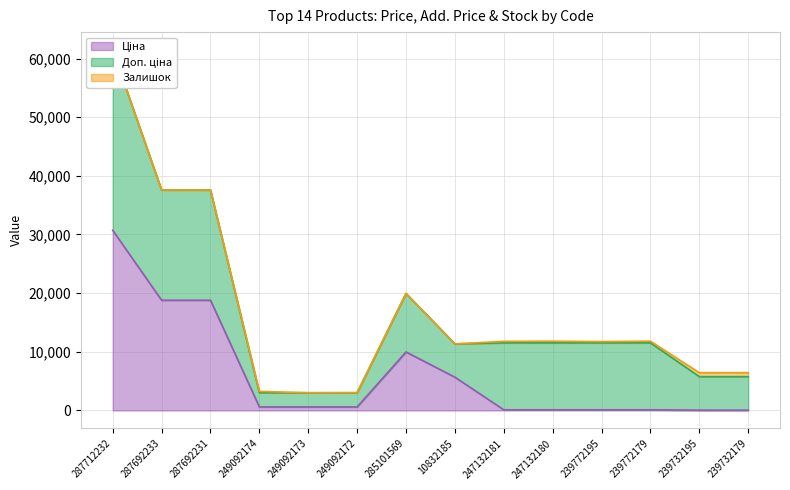

Reading left to right, extract all data points from this chart.

Ціна: 287712232=30717.1	287692233=18796.8	287692231=18796.8	249092174=603.7	249092173=603.7	249092172=603.7	285101569=9975.0	10832185=5673.8	247132181=114.1	247132180=114.1	239772195=114.1	239772179=114.1	239732195=57.0	239732179=57.0
Доп. ціна: 287712232=30717.1	287692233=18796.8	287692231=18796.8	249092174=2414.8	249092173=2414.8	249092172=2414.8	285101569=9975.0	10832185=5673.8	247132181=11410.0	247132180=11410.0	239772195=11410.0	239772179=11410.0	239732195=5705.0	239732179=5705.0
Залишок: 287712232=0.0	287692233=0.0	287692231=0.0	249092174=233.0	249092173=0.0	249092172=21.0	285101569=7.0	10832185=2.0	247132181=260.0	247132180=288.0	239772195=218.0	239772179=290.0	239732195=670.0	239732179=676.0